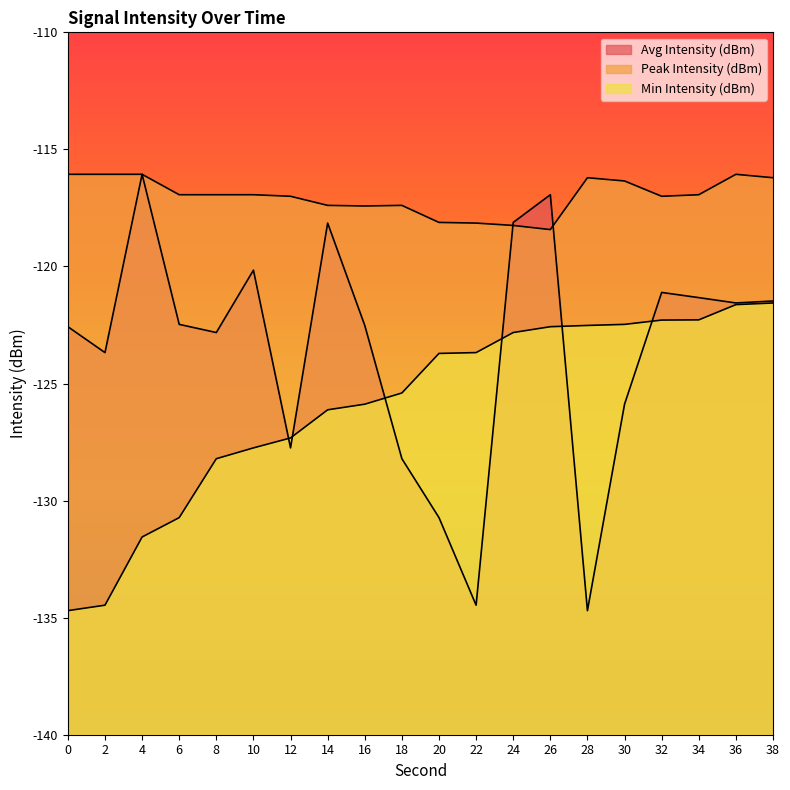

What are all the series names shown in the legend?

Avg Intensity (dBm), Peak Intensity (dBm), Min Intensity (dBm)